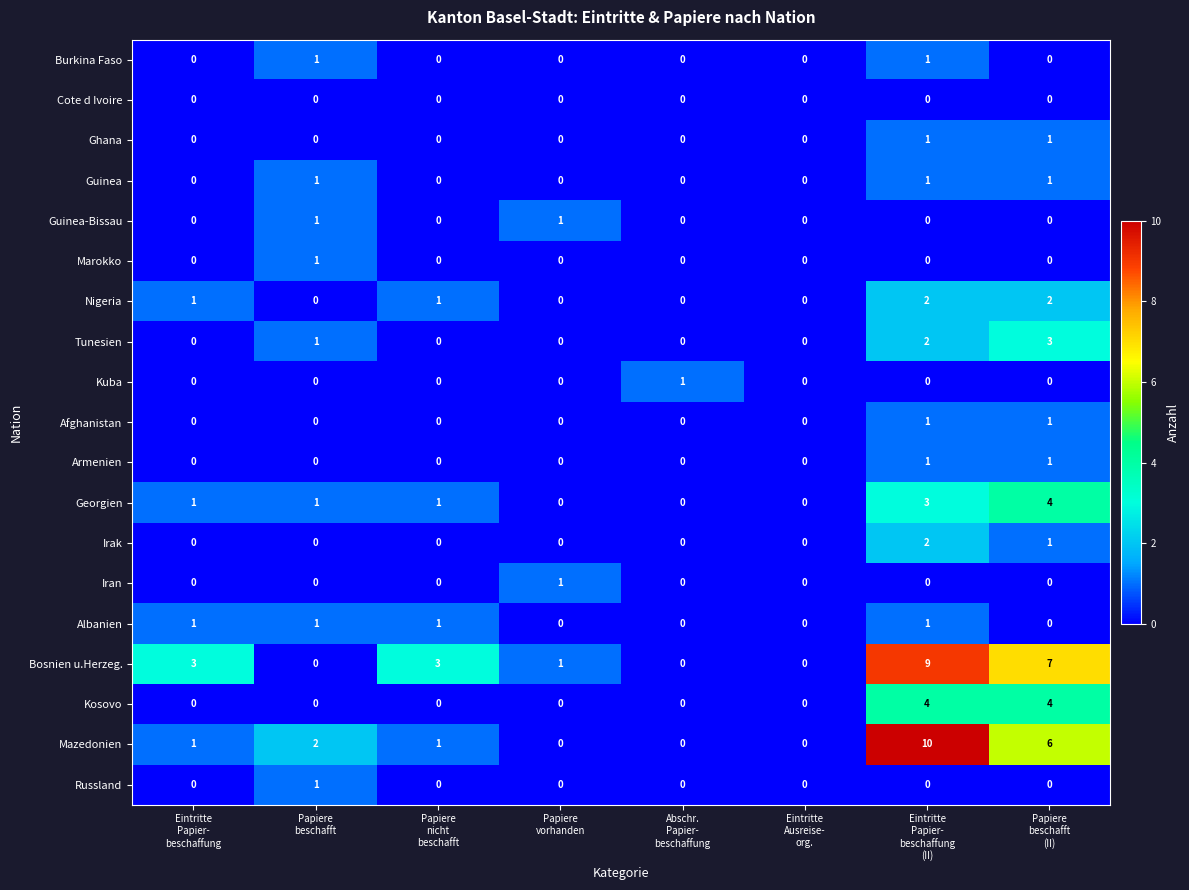

Count the Irak values in the range 0 to 1.

7